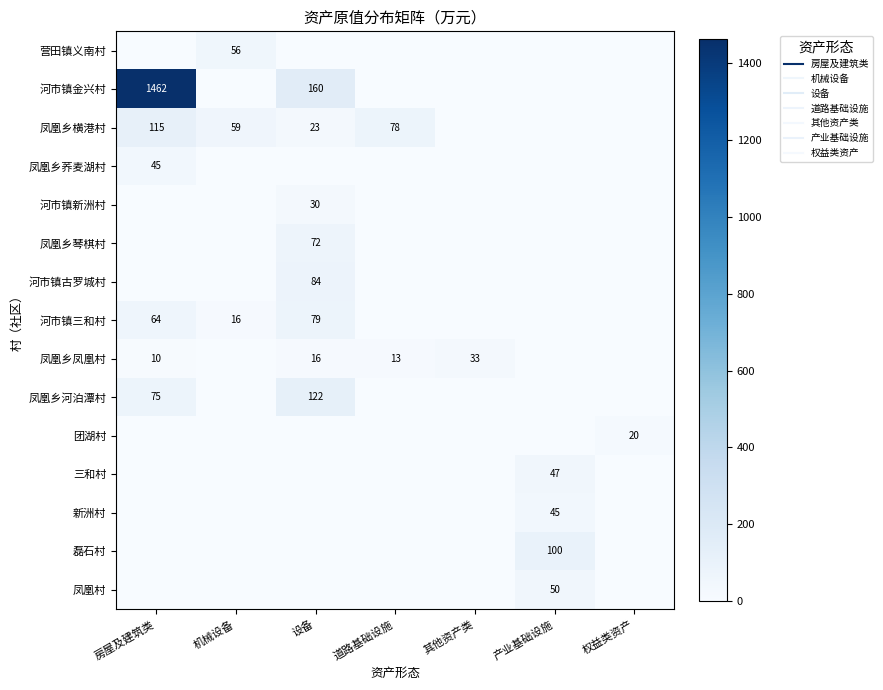

What is the average value of the 凤凰乡河泊潭村 series?

28.1